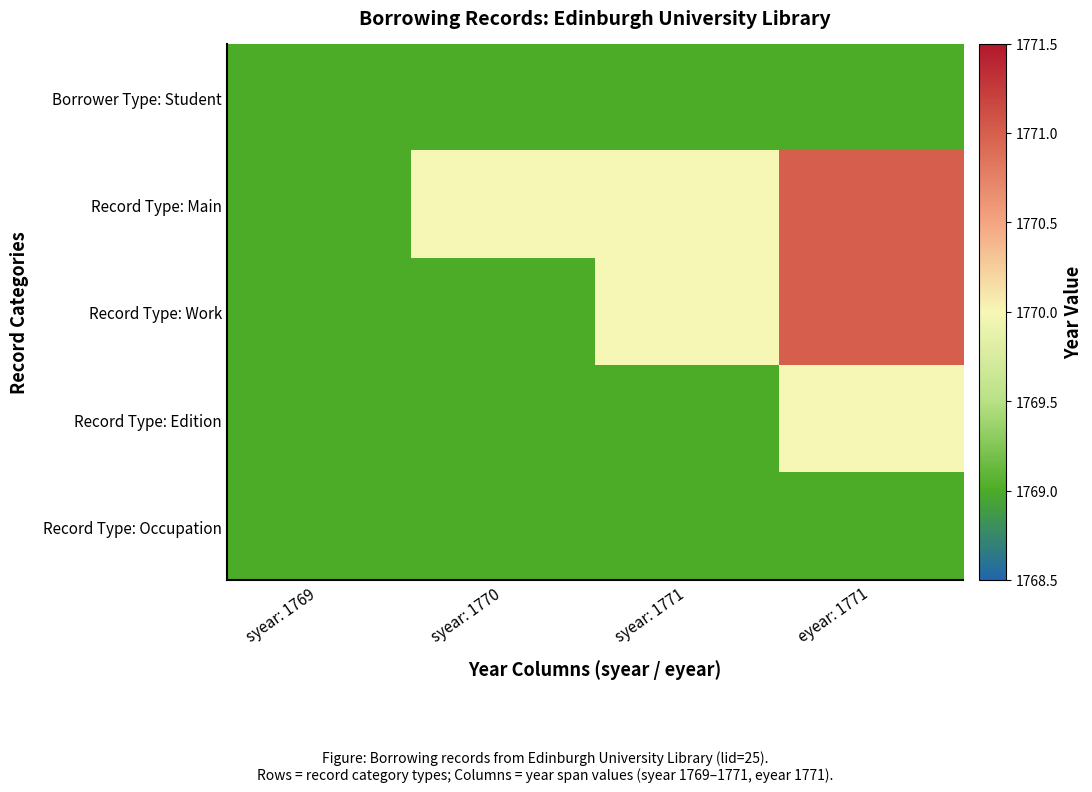

What is the spread (max minus min) of values at syear: 1771?

1